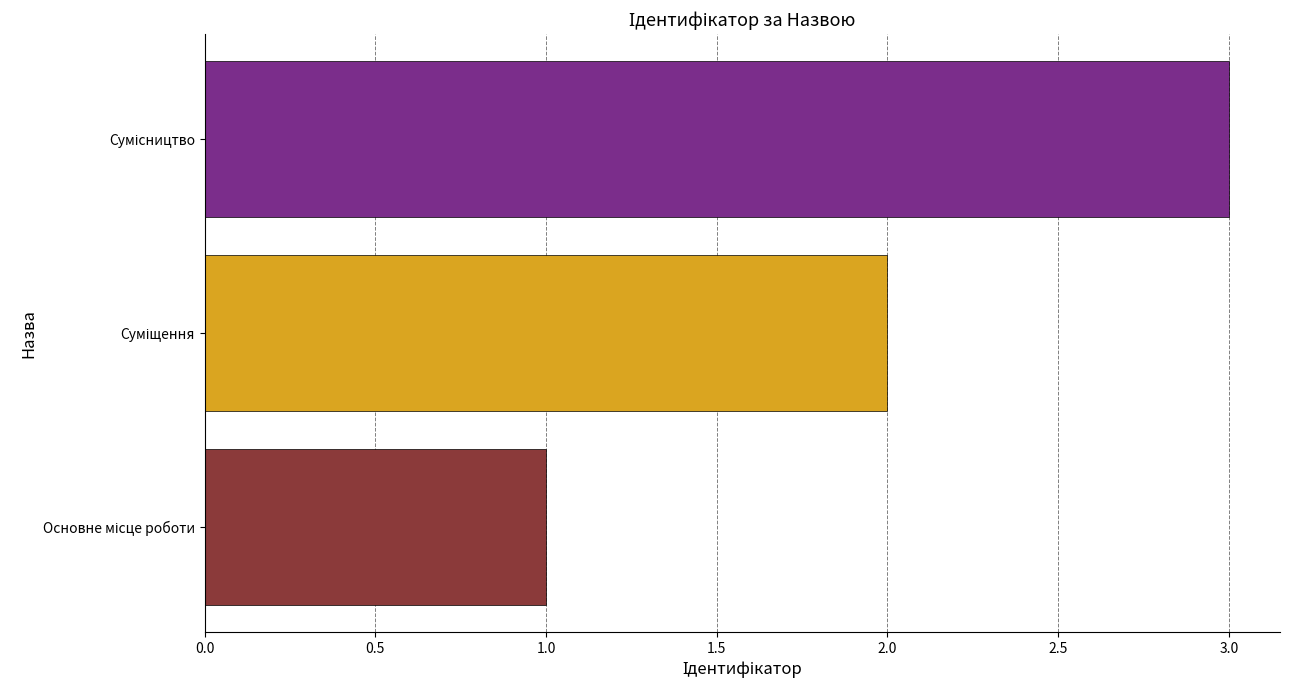

What is the difference between the maximum and minimum values?

2